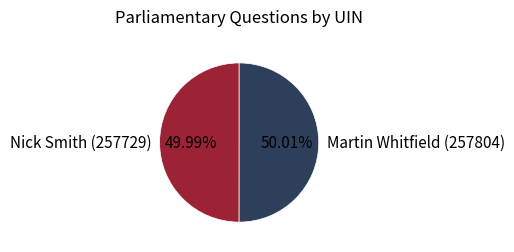

To the nearest percent, what is the average slice percentage?

50%